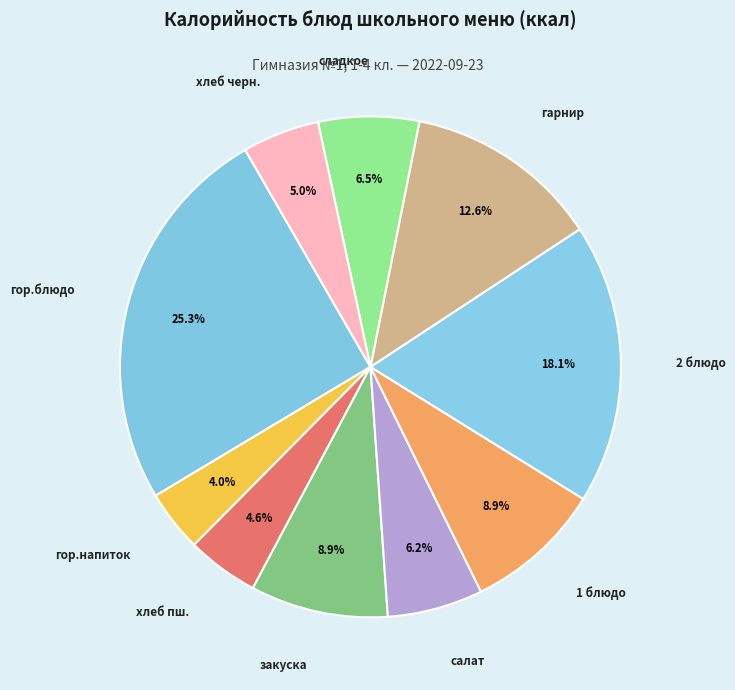

Does хлеб черн. represent more than half of the total?

No